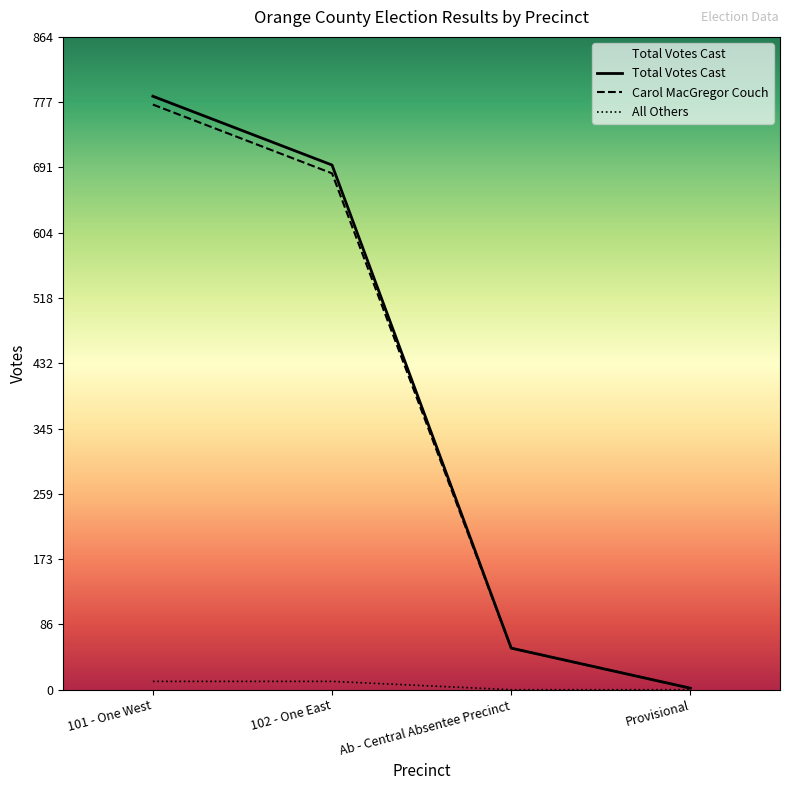

Reading left to right, transcribe all the data shown in this chart.

Carol MacGregor Couch: 101 - One West=774	102 - One East=683	Ab - Central Absentee Precinct=55	Provisional=2
All Others: 101 - One West=11	102 - One East=11	Ab - Central Absentee Precinct=0	Provisional=0
Total Votes Cast: 101 - One West=785	102 - One East=694	Ab - Central Absentee Precinct=55	Provisional=2